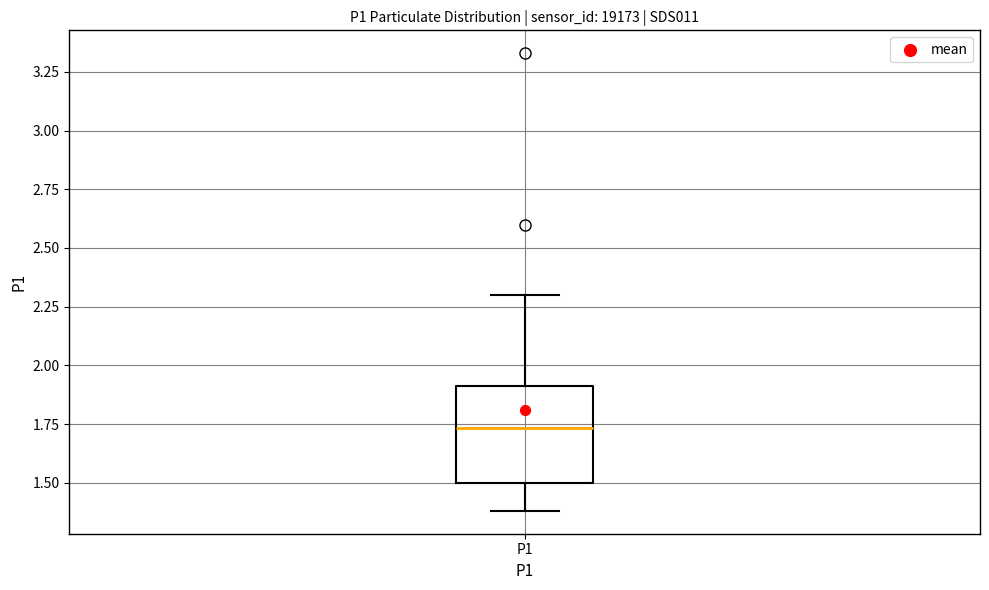

Where is the upper edge of the box for P1 on the y-axis? The values are not printed on the chart, so give them approximately, as read against the axis.

1.90